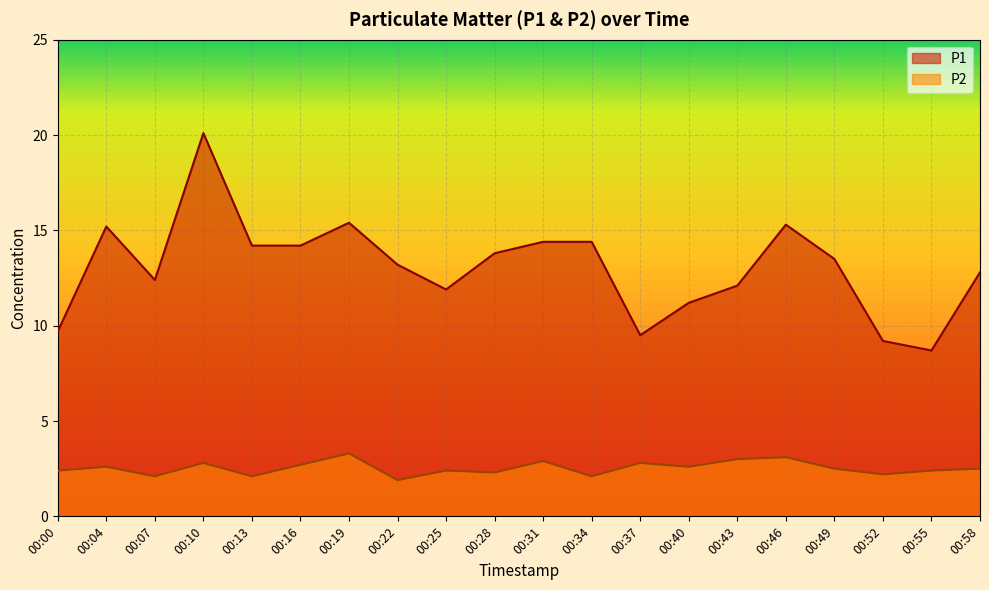

At how many categories does at least one series exceed 12?

14